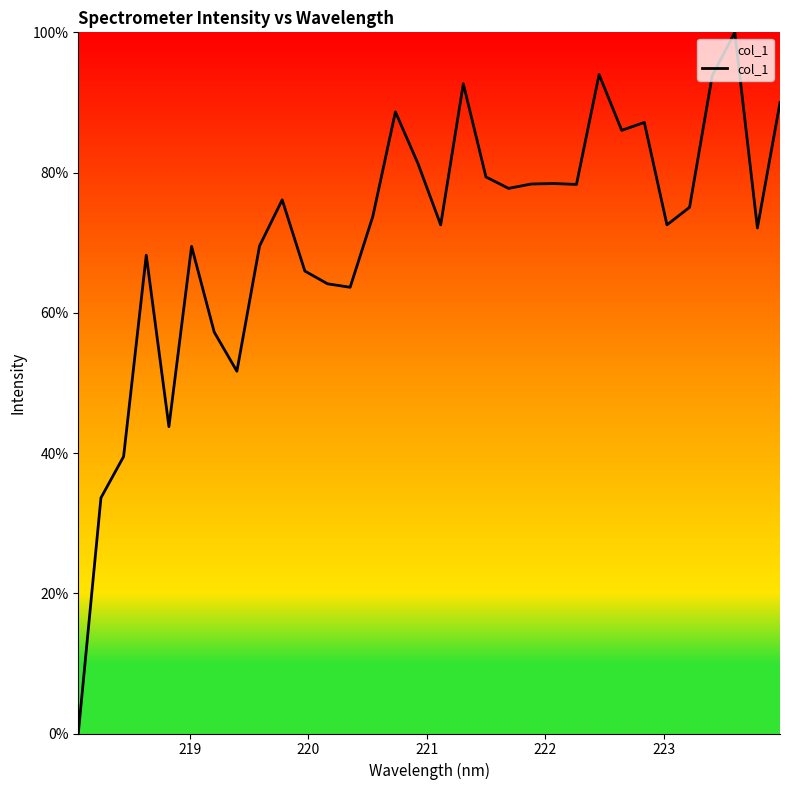

What is the greatest value displayed?

100.0